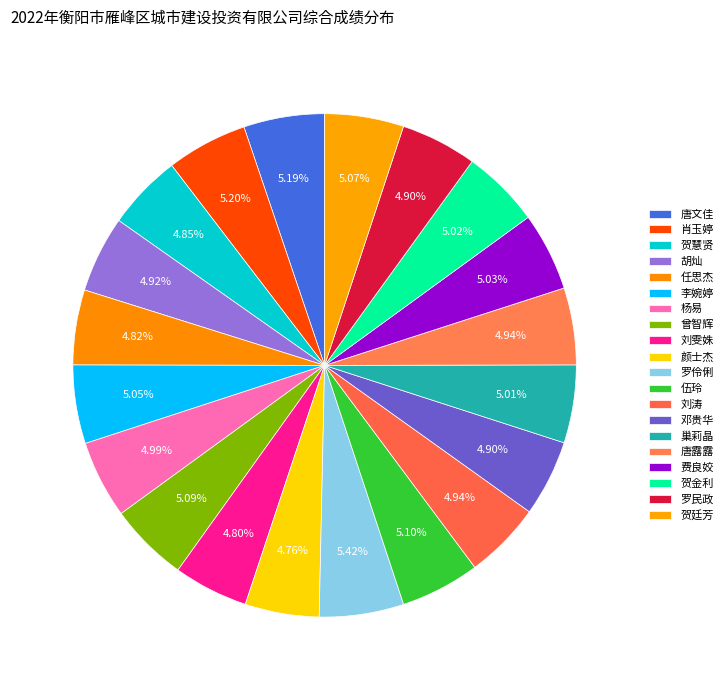

Is it true that 贺慧贤 is 5% of the pie?

True